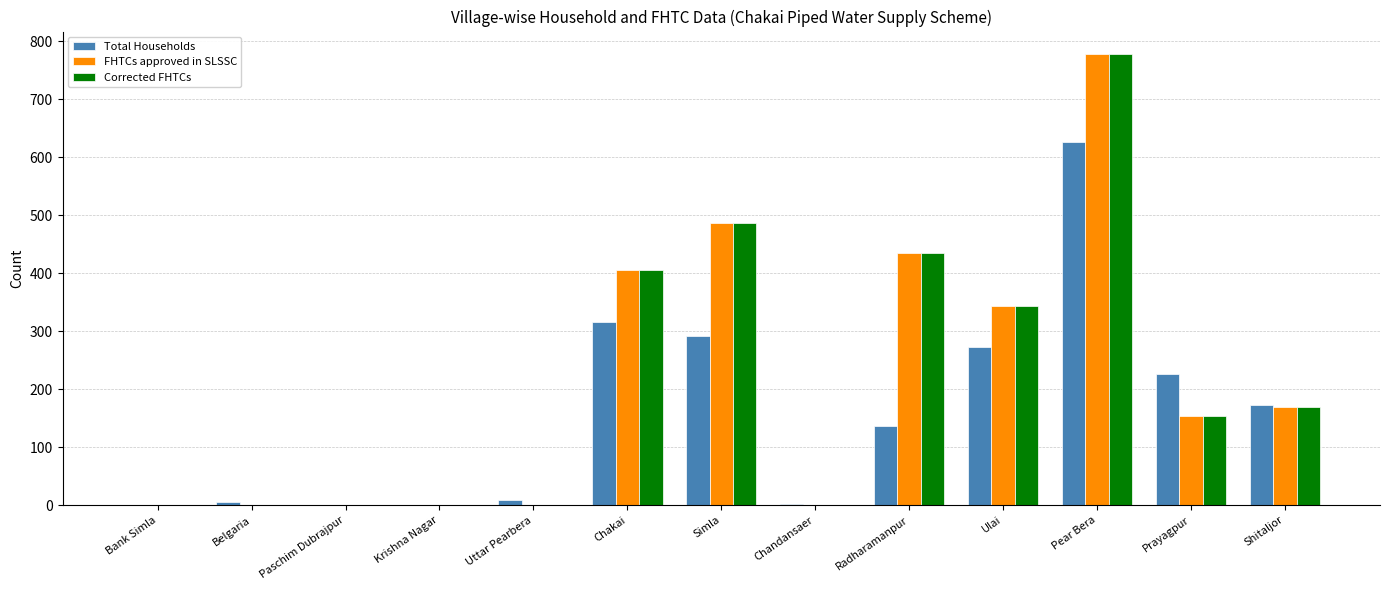

What is the difference between the Total Households values at Belgaria and Paschim Dubrajpur?

5